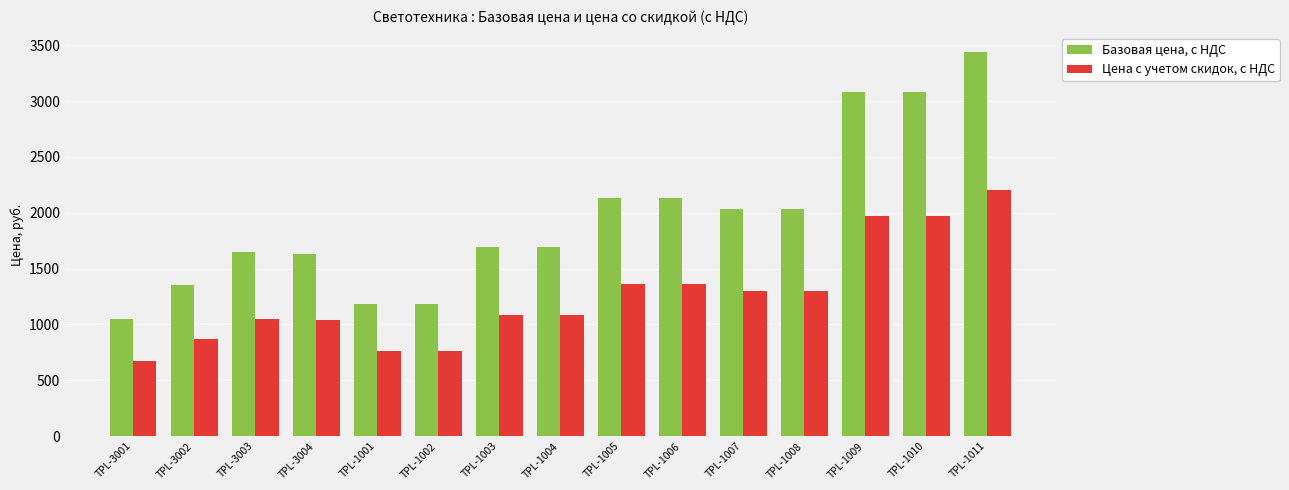

Rank the series at TPL-1010 from lowest to highest value.

Цена с учетом скидок, с НДС, Базовая цена, с НДС